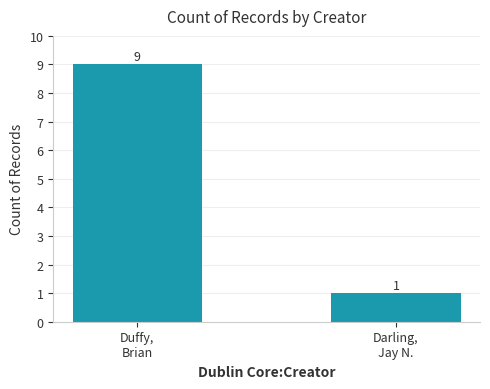

What is the value of the 1st bar from the left?

9